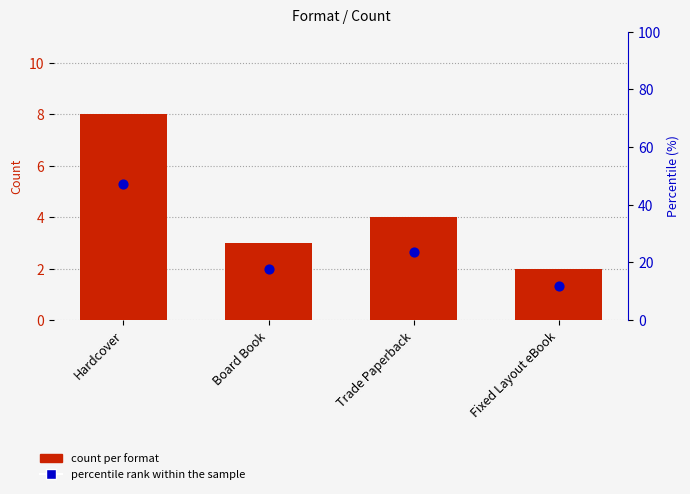

Is the value of count per format at Hardcover greater than the value of percentile rank within the sample at Fixed Layout eBook?

No